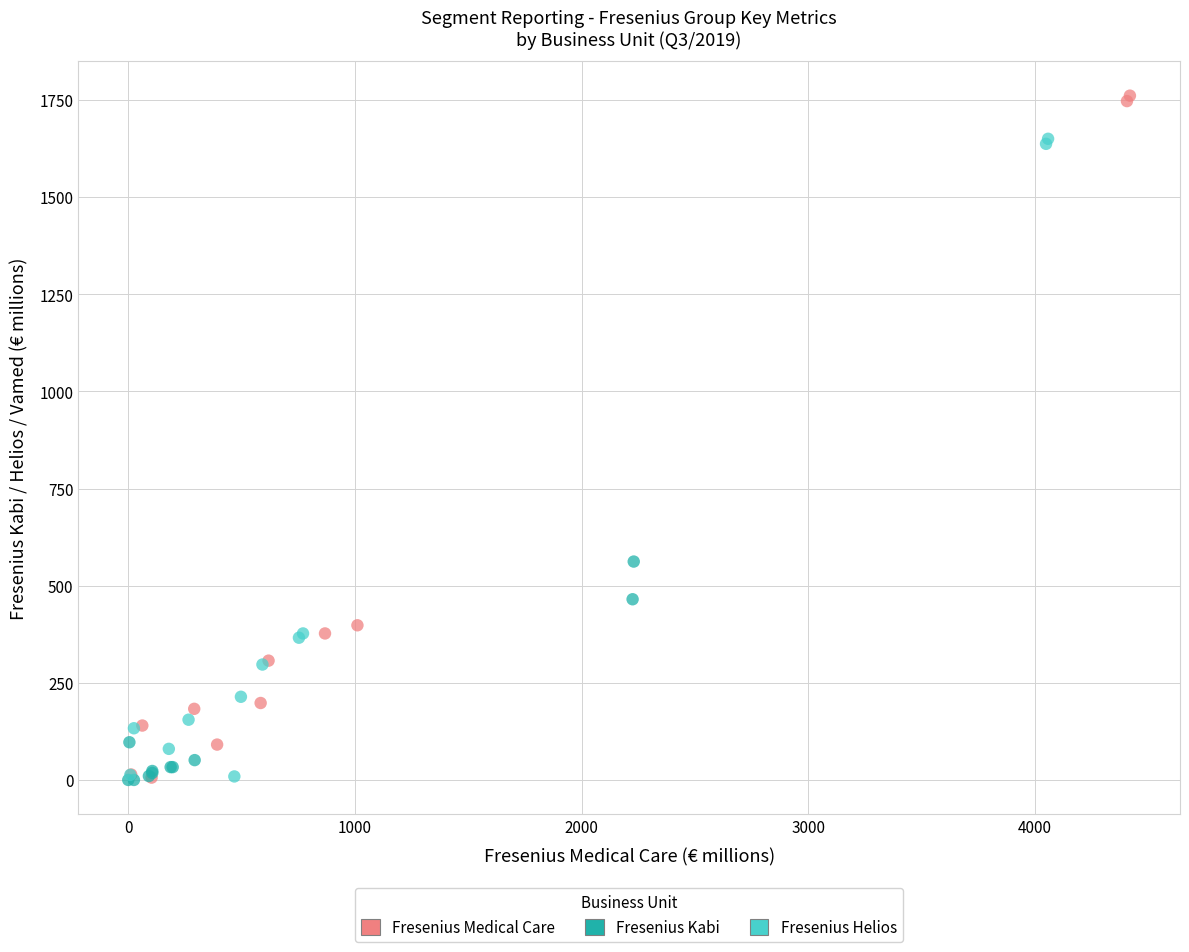

Which series has the largest Y range (max minus min)?

Fresenius Medical Care